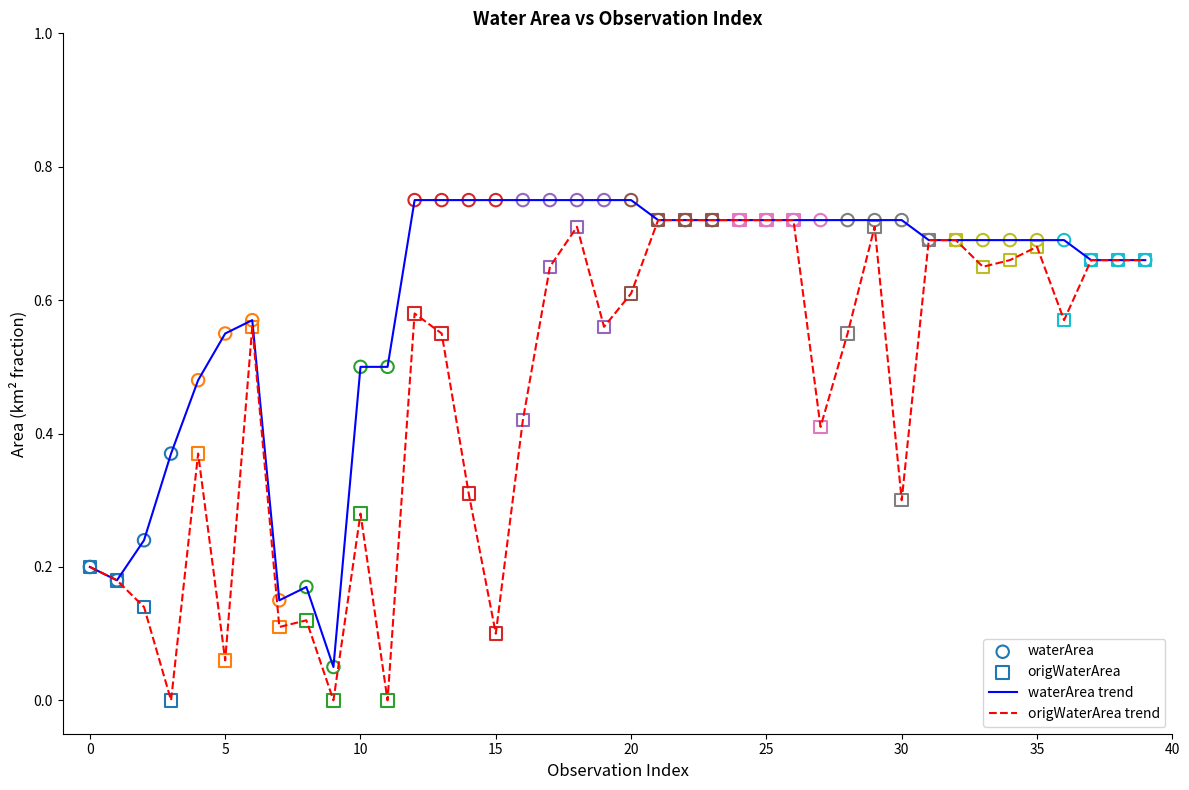

List the series in order of their overall mean, lowest first.

origWaterArea trend, waterArea trend